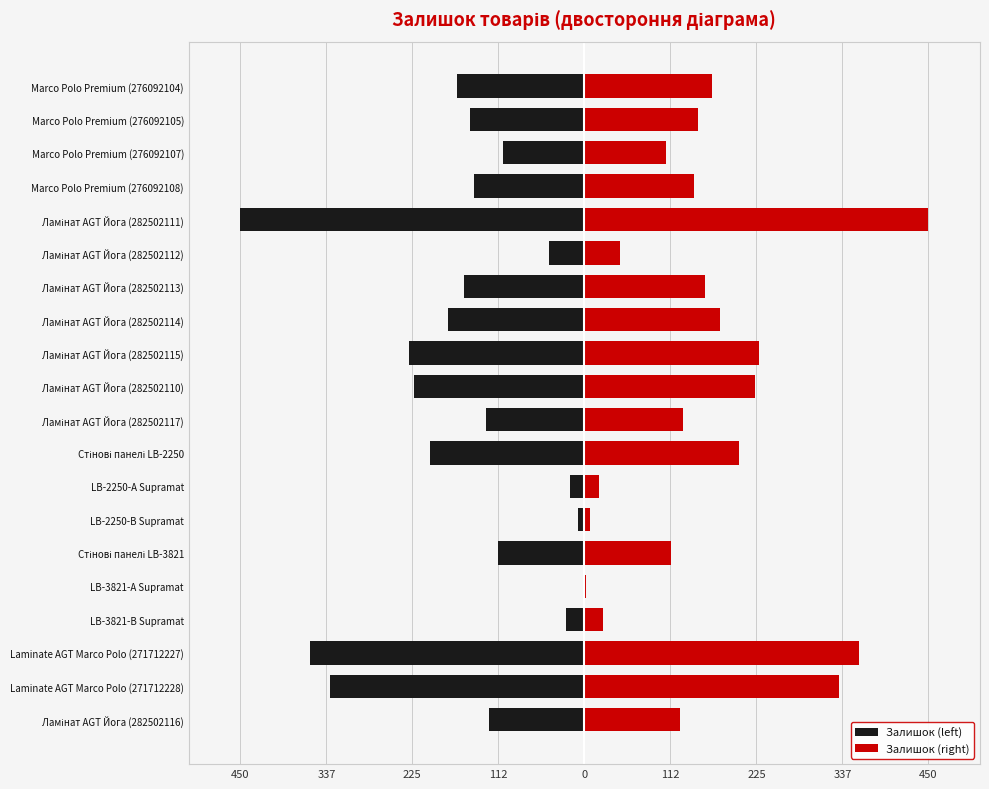

What is the minimum value for Залишок (right)?

2